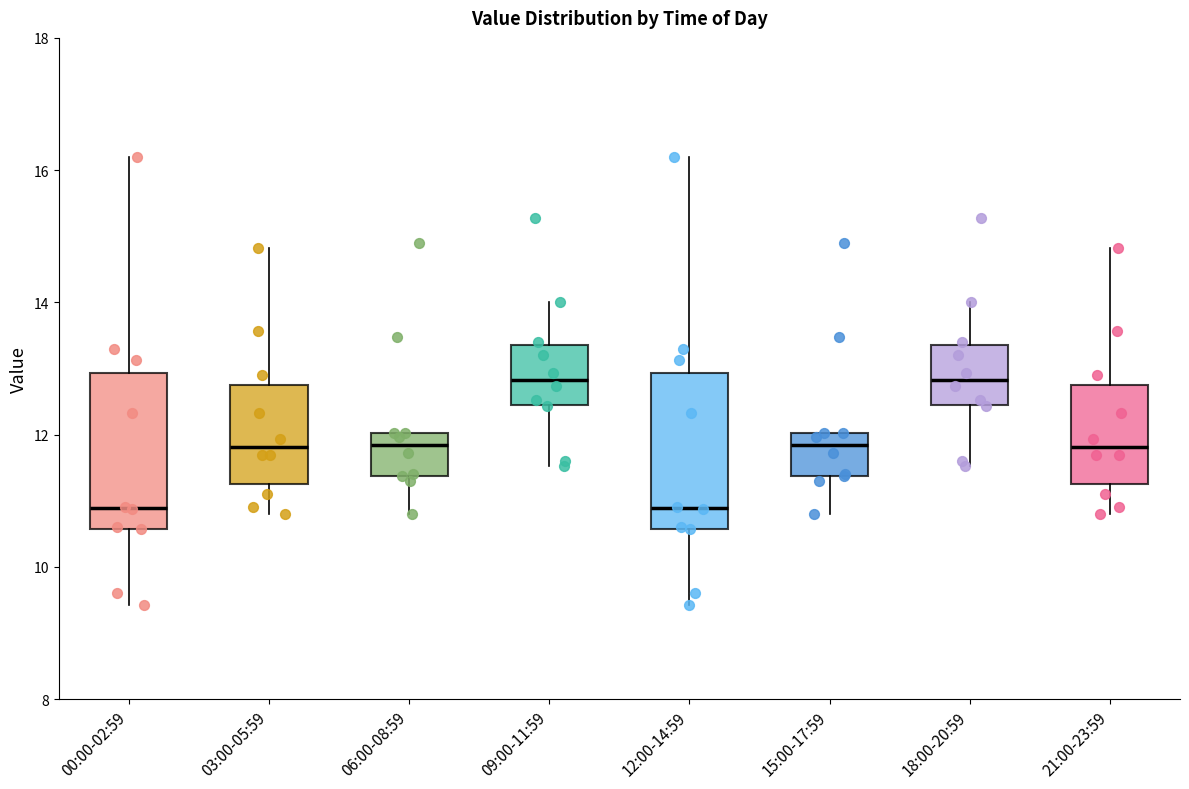

Reading left to right, read every box against the y-axis: the position of its median line, the range the box covers, and the ends of its whiskers. The values are not printed on the chart, so give them approximately, as read against the axis.

00:00-02:59: median 10.8, box 10.6 to 13.0, whiskers 9.4 to 16.2
03:00-05:59: median 11.8, box 11.2 to 12.8, whiskers 10.8 to 14.8
06:00-08:59: median 11.8, box 11.4 to 12.0, whiskers 10.8 to 12.0
09:00-11:59: median 12.8, box 12.4 to 13.4, whiskers 11.6 to 14.0
12:00-14:59: median 10.8, box 10.6 to 13.0, whiskers 9.4 to 16.2
15:00-17:59: median 11.8, box 11.4 to 12.0, whiskers 10.8 to 12.0
18:00-20:59: median 12.8, box 12.4 to 13.4, whiskers 11.6 to 14.0
21:00-23:59: median 11.8, box 11.2 to 12.8, whiskers 10.8 to 14.8